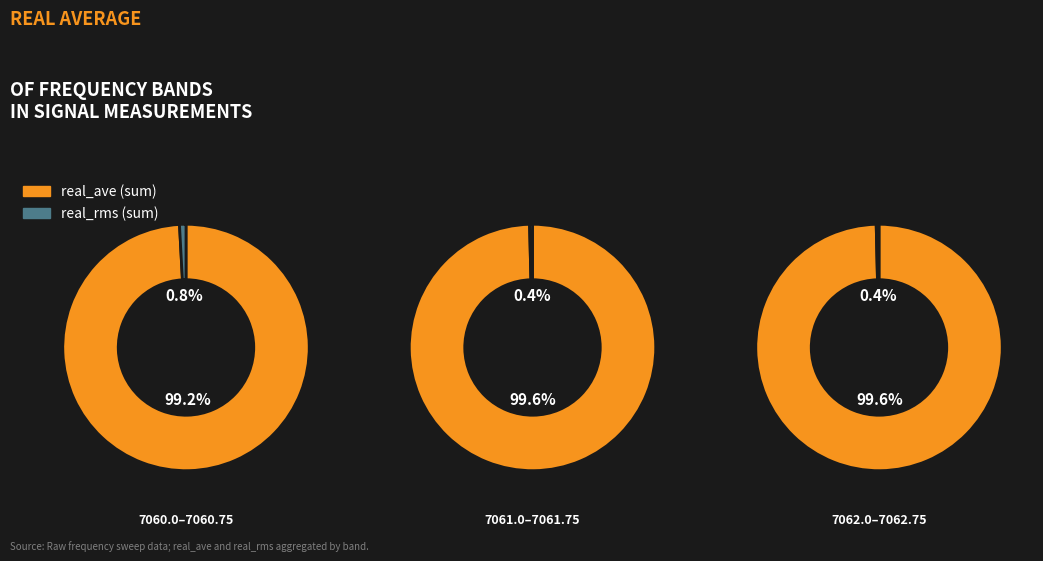

Is the sum of 7060.5 and 7062.5 greater than half?

No